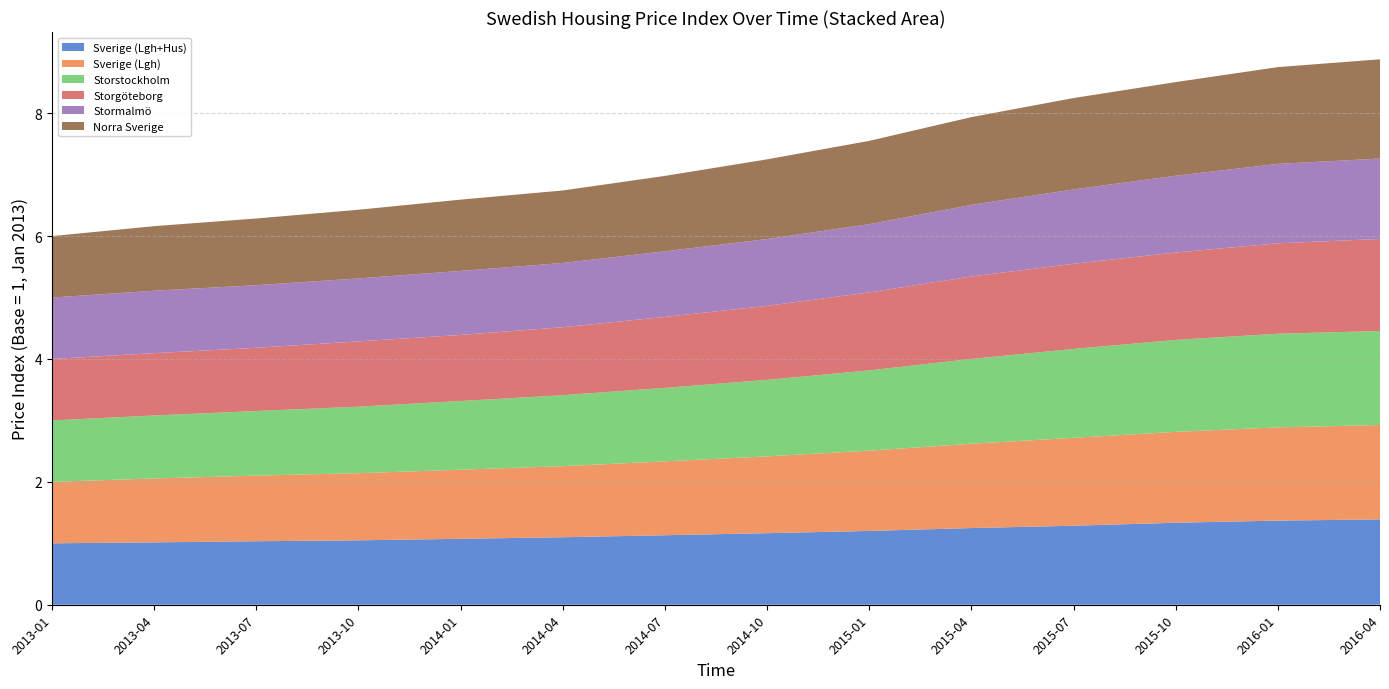

Reading left to right, list all the values displayed in this chart.

Sverige (Lgh+Hus): 1.0	1.0	1.0	1.0	1.1	1.1	1.1	1.2	1.2	1.2	1.3	1.3	1.4	1.4
Sverige (Lgh): 1.0	1.0	1.1	1.1	1.1	1.2	1.2	1.3	1.3	1.4	1.4	1.5	1.5	1.5
Storstockholm: 1.0	1.0	1.1	1.1	1.1	1.2	1.2	1.2	1.3	1.4	1.4	1.5	1.5	1.5
Storgöteborg: 1.0	1.0	1.0	1.1	1.1	1.1	1.2	1.2	1.3	1.3	1.4	1.4	1.5	1.5
Stormalmö: 1.0	1.0	1.0	1.0	1.0	1.0	1.1	1.1	1.1	1.2	1.2	1.2	1.3	1.3
Norra Sverige: 1.0	1.1	1.1	1.1	1.2	1.2	1.2	1.3	1.4	1.4	1.5	1.5	1.6	1.6